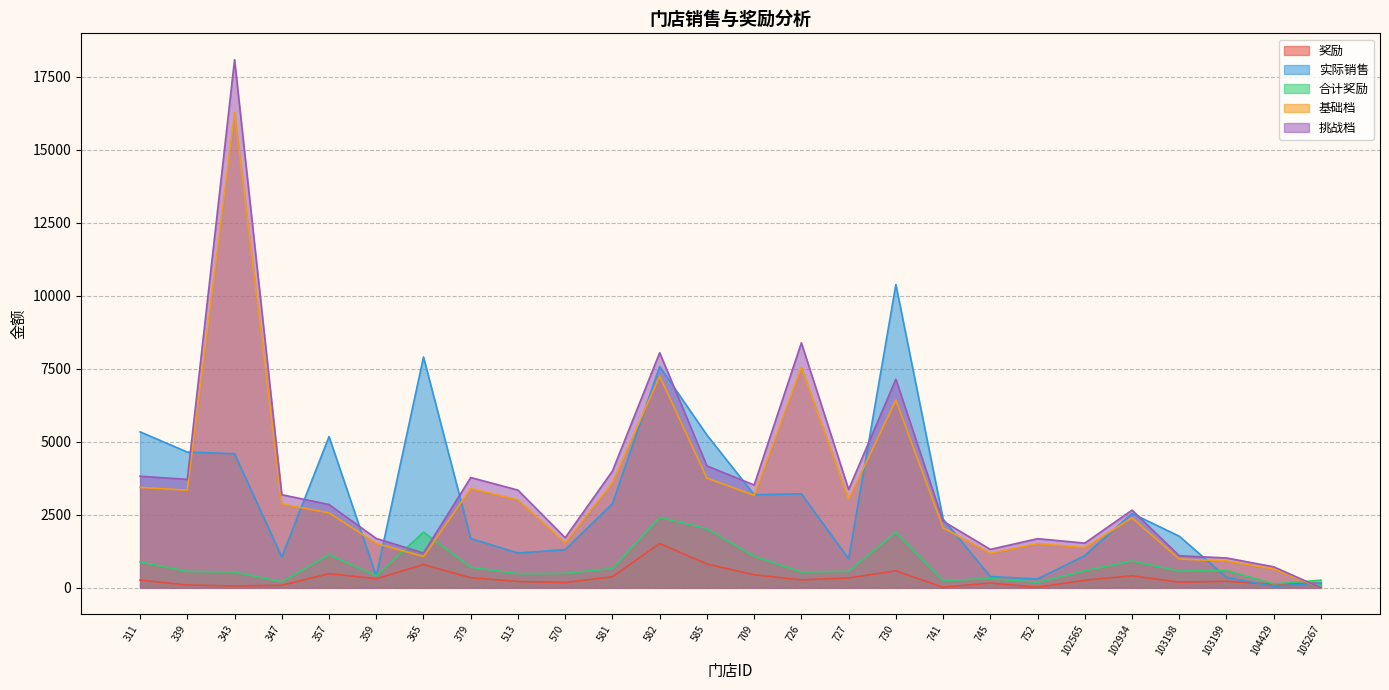

What is the maximum value shown in the chart?

18075.0